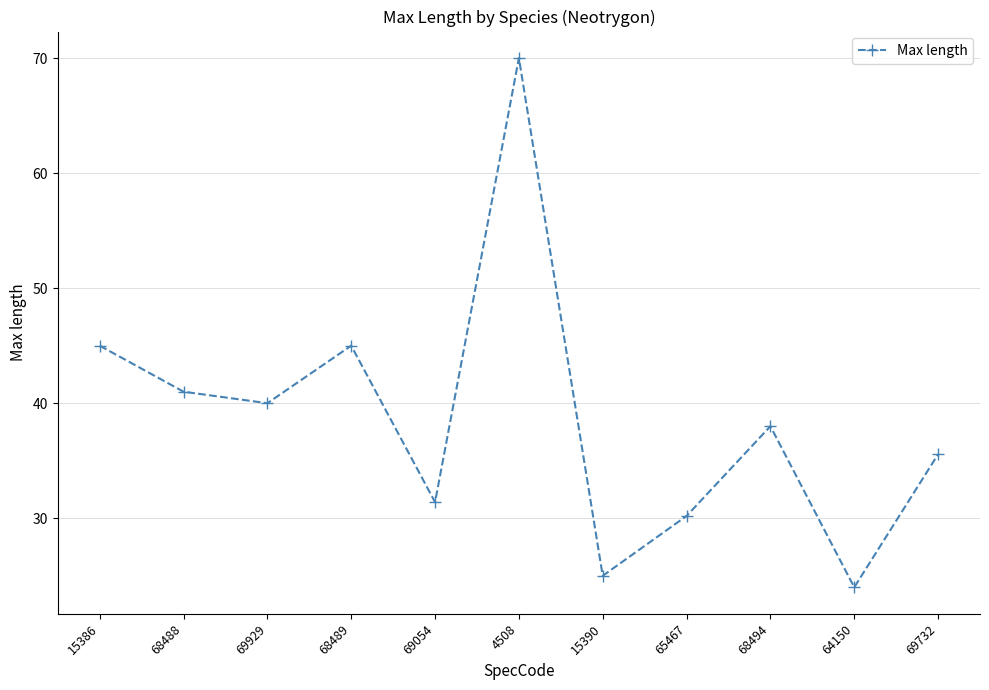

Reading left to right, what are all the values shown in this chart?

15386=45.0	68488=41.0	69929=40.0	68489=45.0	69054=31.4	4508=70.0	15390=25.0	65467=30.2	68494=38.0	64150=24.0	69732=35.6